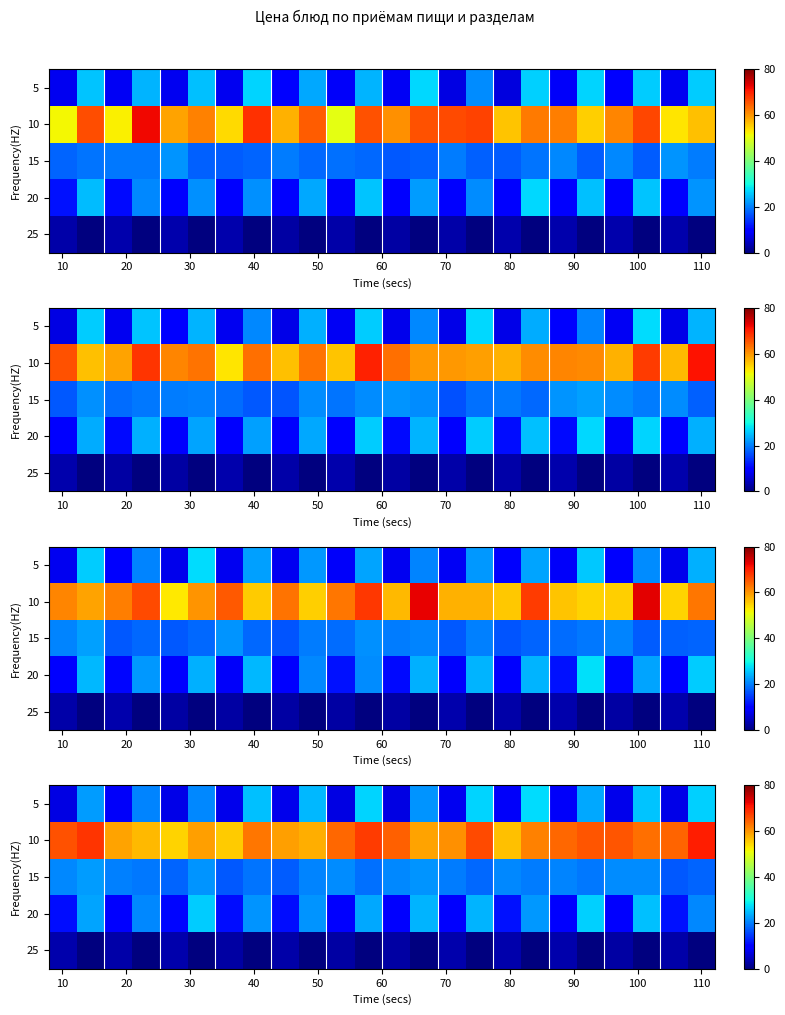

What is the spread (max minus min) of values at 18?

60.6